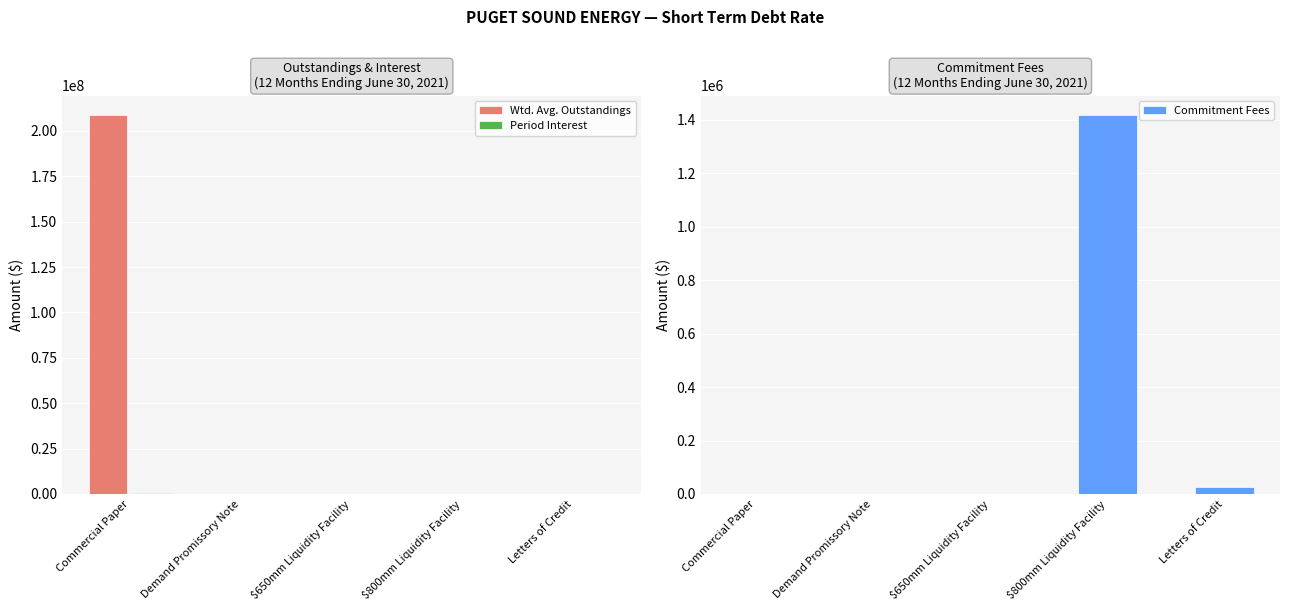

Reading right to left, extract all data points from this chart.

Wtd. Avg. Outstandings: Letters of Credit=0.0	$800mm Liquidity Facility=0.0	$650mm Liquidity Facility=0.0	Demand Promissory Note=0.0	Commercial Paper=209019356.1
Period Interest: Letters of Credit=0.0	$800mm Liquidity Facility=0.0	$650mm Liquidity Facility=0.0	Demand Promissory Note=0.0	Commercial Paper=567273.0
Commitment Fees: Letters of Credit=27096.2	$800mm Liquidity Facility=1419444.4	$650mm Liquidity Facility=0.0	Demand Promissory Note=0.0	Commercial Paper=0.0